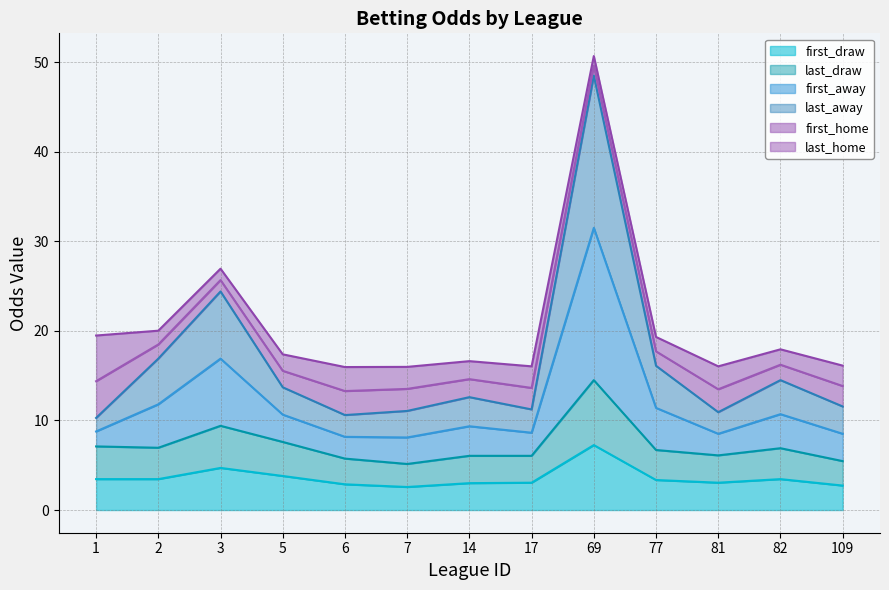

At which label does first_away reach its minimum?

1